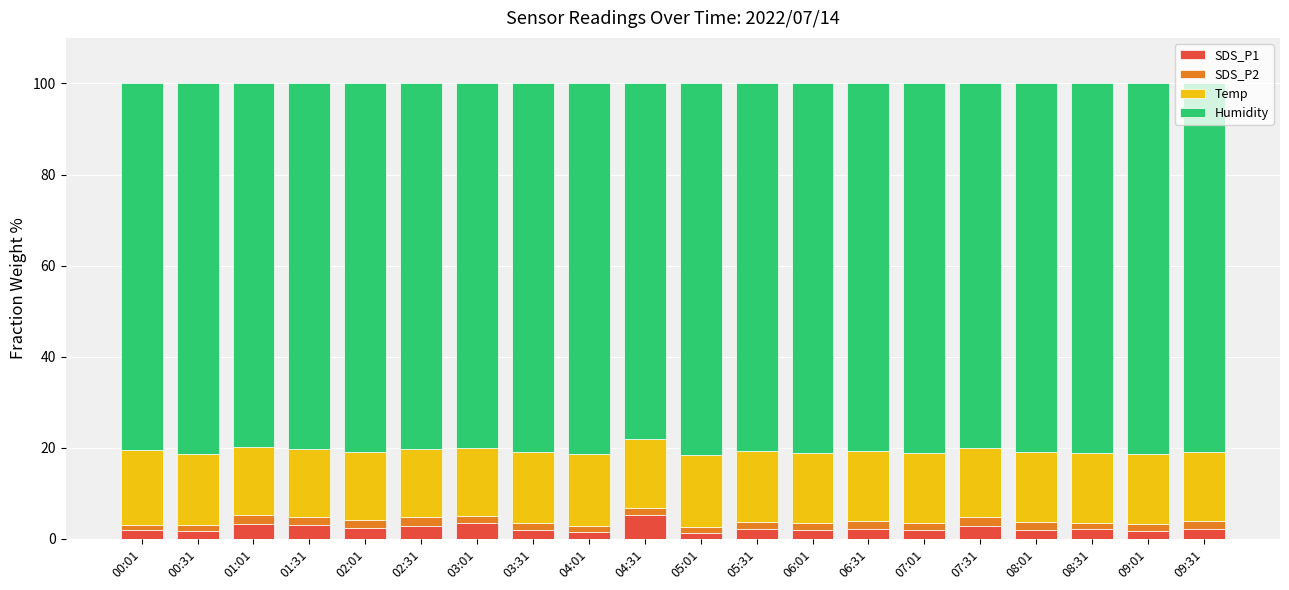

How many bars are there in total?

20